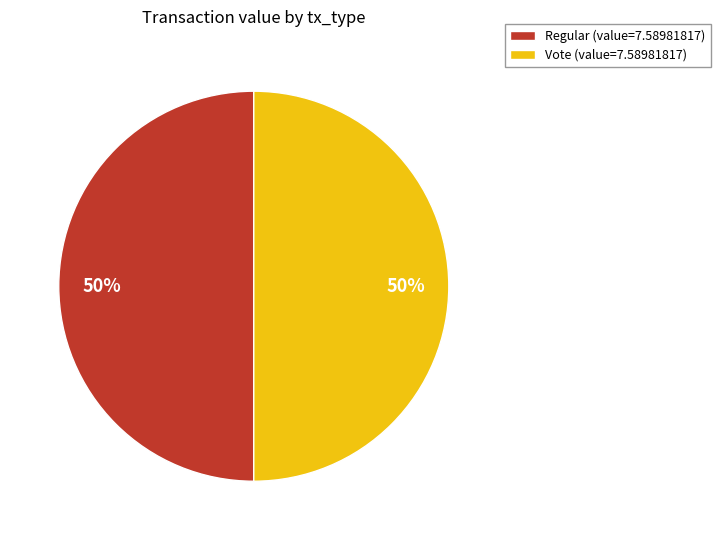

Is it true that Vote (value=7.58981817) is 36% of the pie?

False